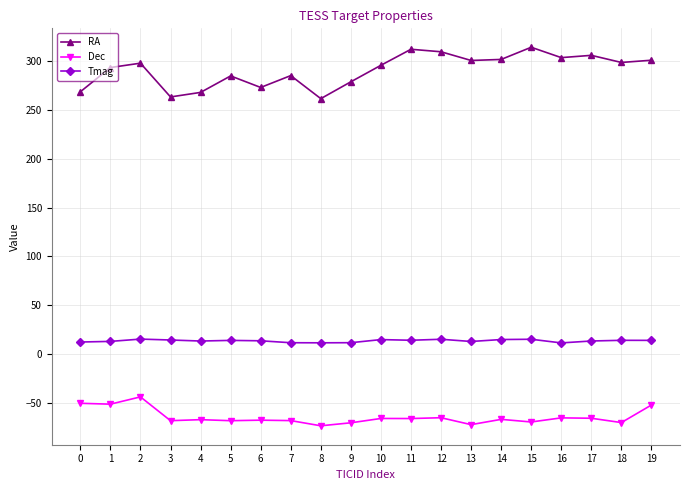

What is the value of the Dec point at the 17th from the left?

-65.0